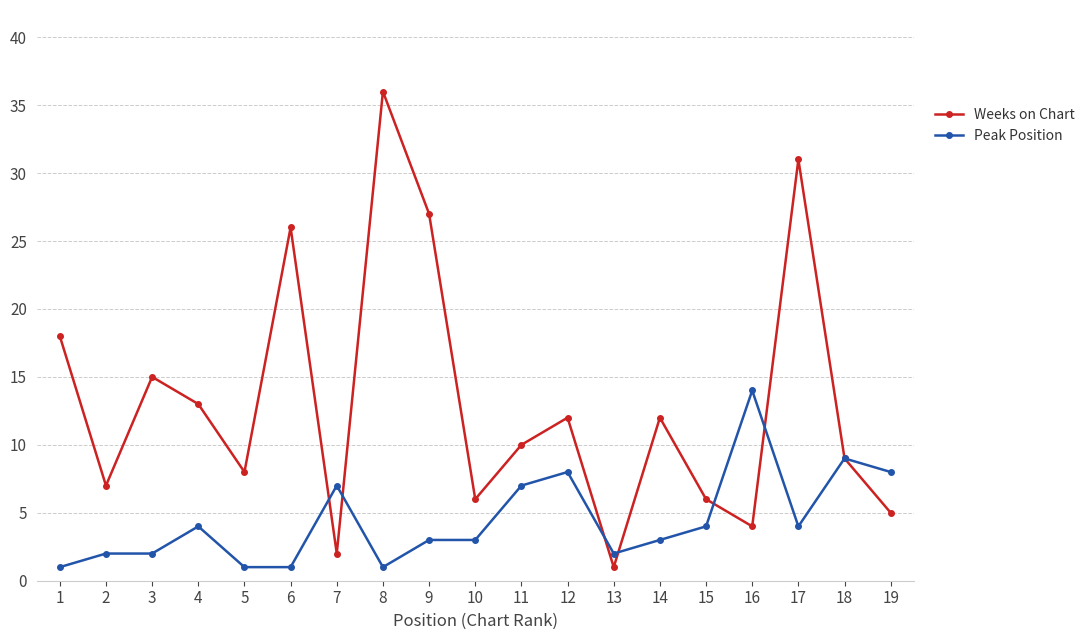

Which series has the largest range (max minus min)?

Weeks on Chart